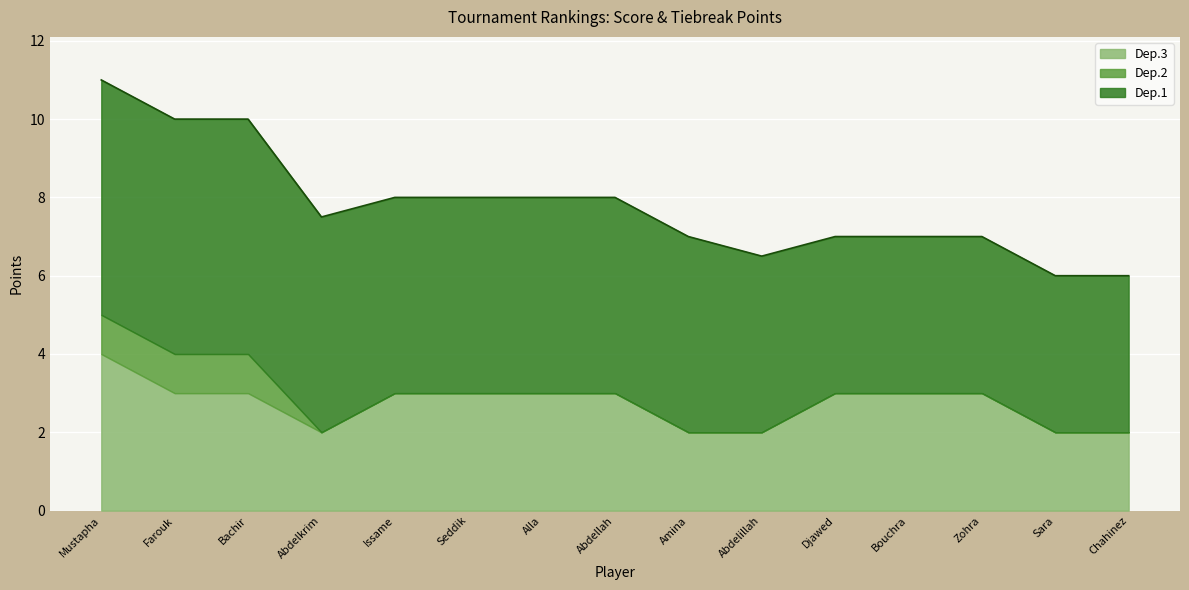

What is the approximate value of Dep.3 at Benali Abdelkrim?

2.0